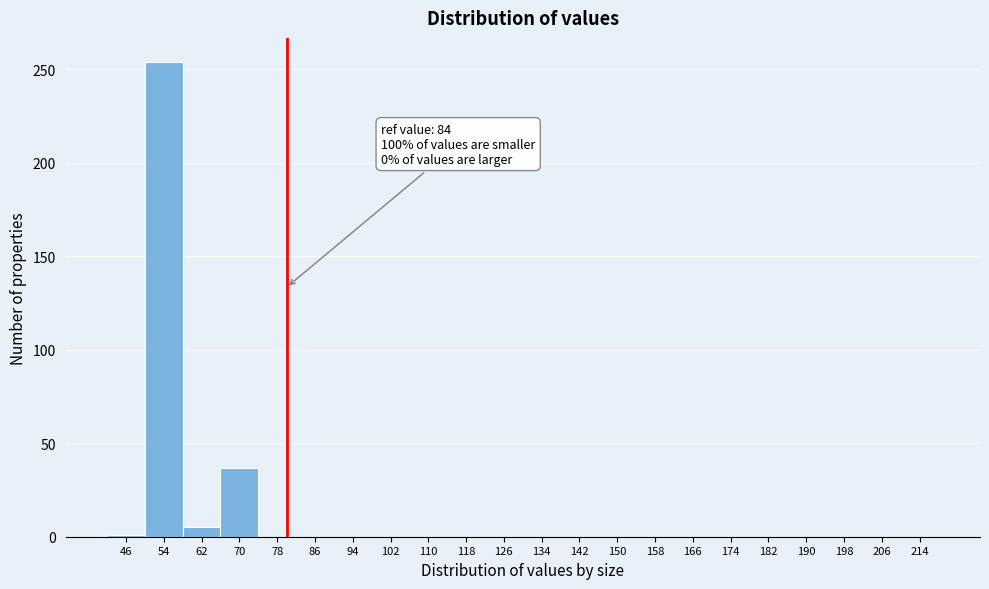

Where is the data nearest to the value 127?

70